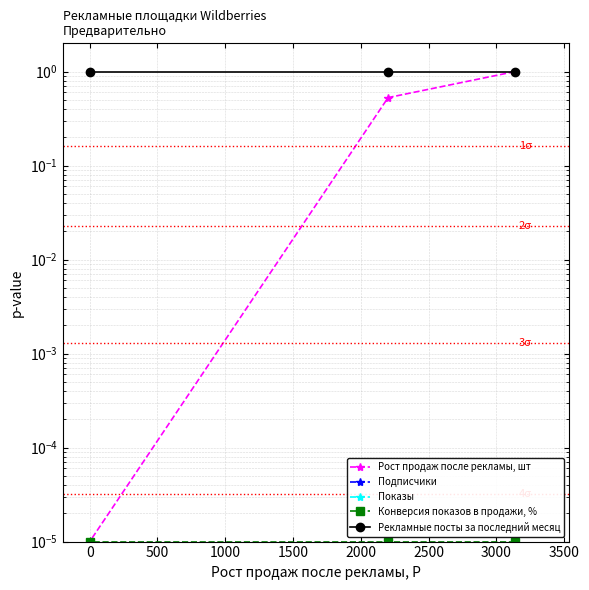

Is the value of Рост продаж после рекламы, шт at 0 greater than the value of Конверсия показов в продажи, % at 0?

Yes